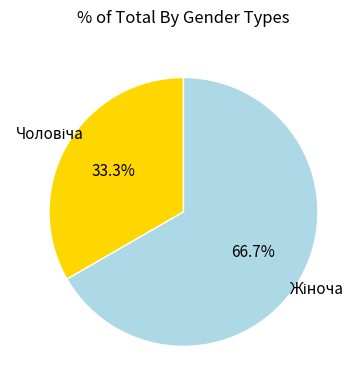

To the nearest percent, what is the difference between the largest and smallest slice percentages?

33%